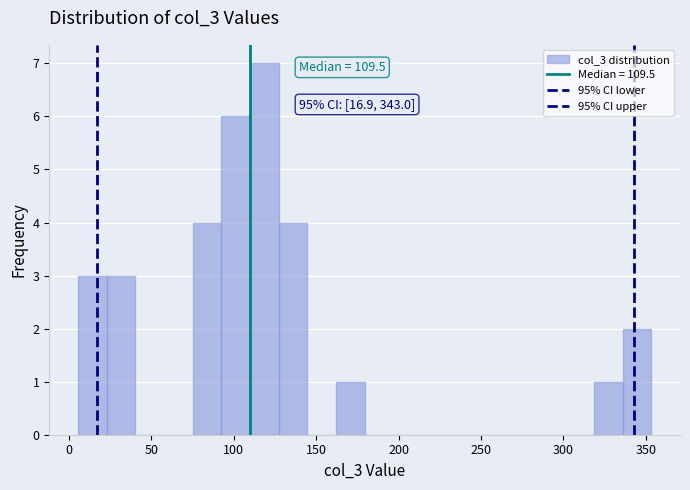

Read against the x-axis, roughly where is the centre of the tallest bar?

120